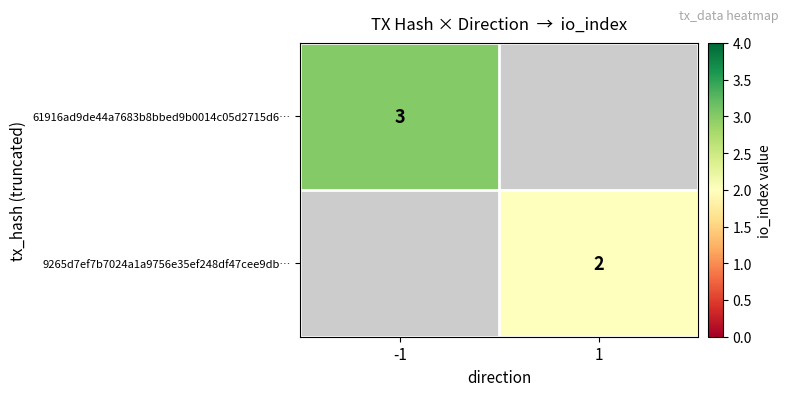

What is the greatest value displayed?

3.0